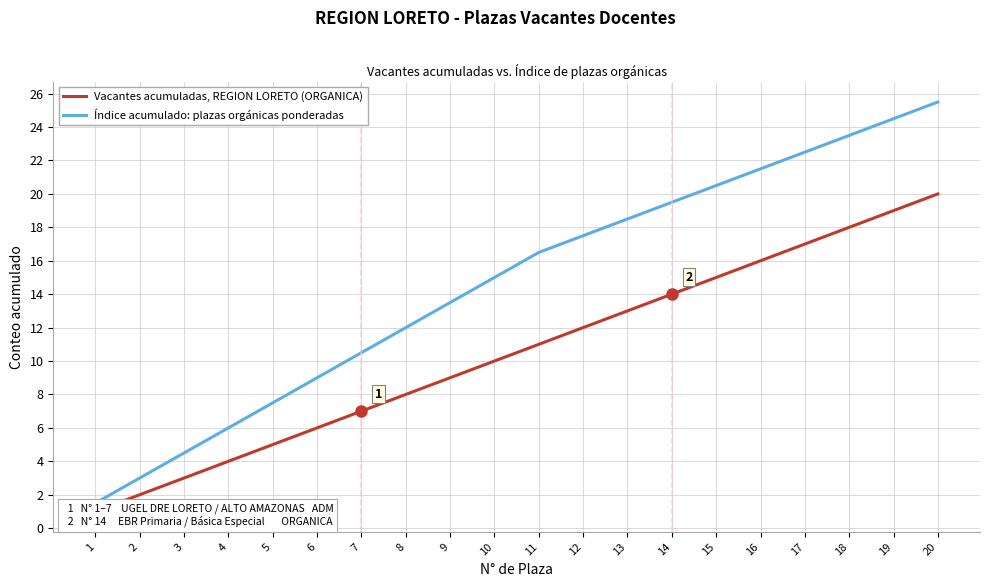

Which series changed the most between 12 and 15?

Vacantes acumuladas, REGION LORETO (ORGANICA)